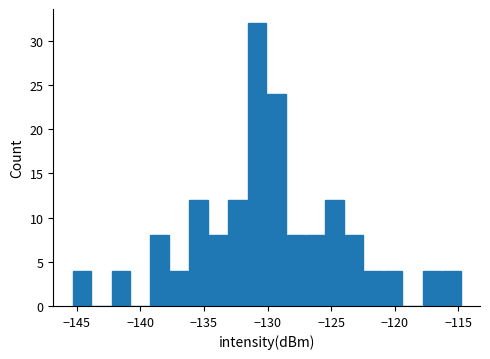

Read against the x-axis, roughly where is the centre of the tallest bar?

-131.0